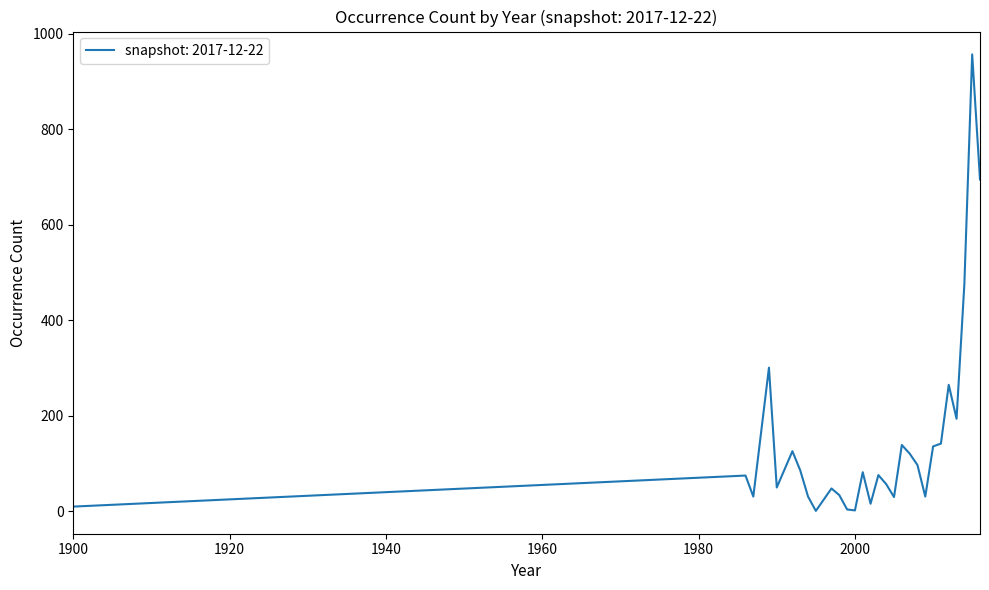

How many categories are shown in the chart?

29